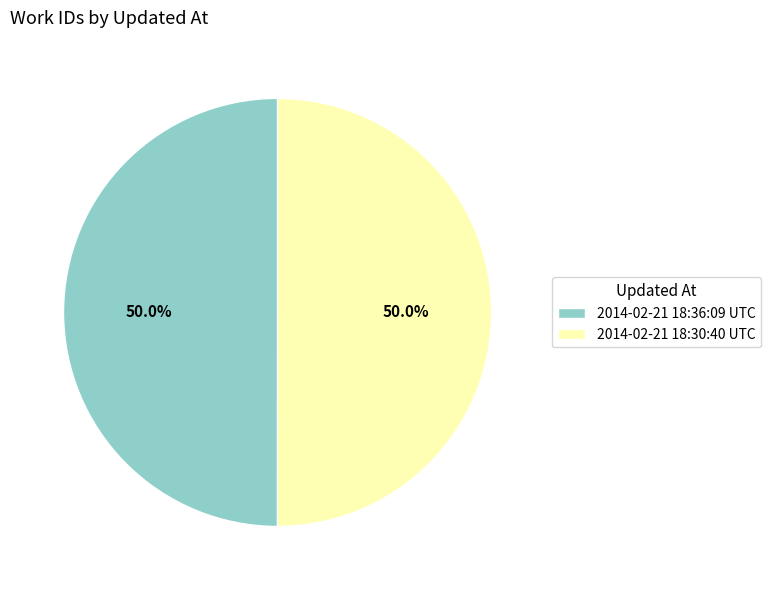

What percentage is the 2014-02-21 18:36:09 UTC slice, to the nearest percent?

50%